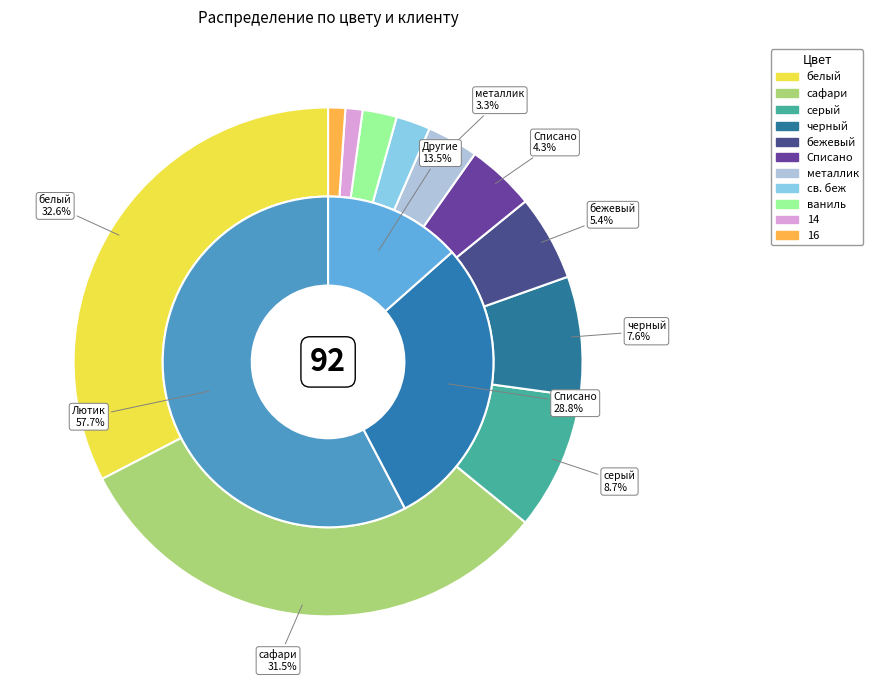

What portion of the pie excludes металлик?

96.7%